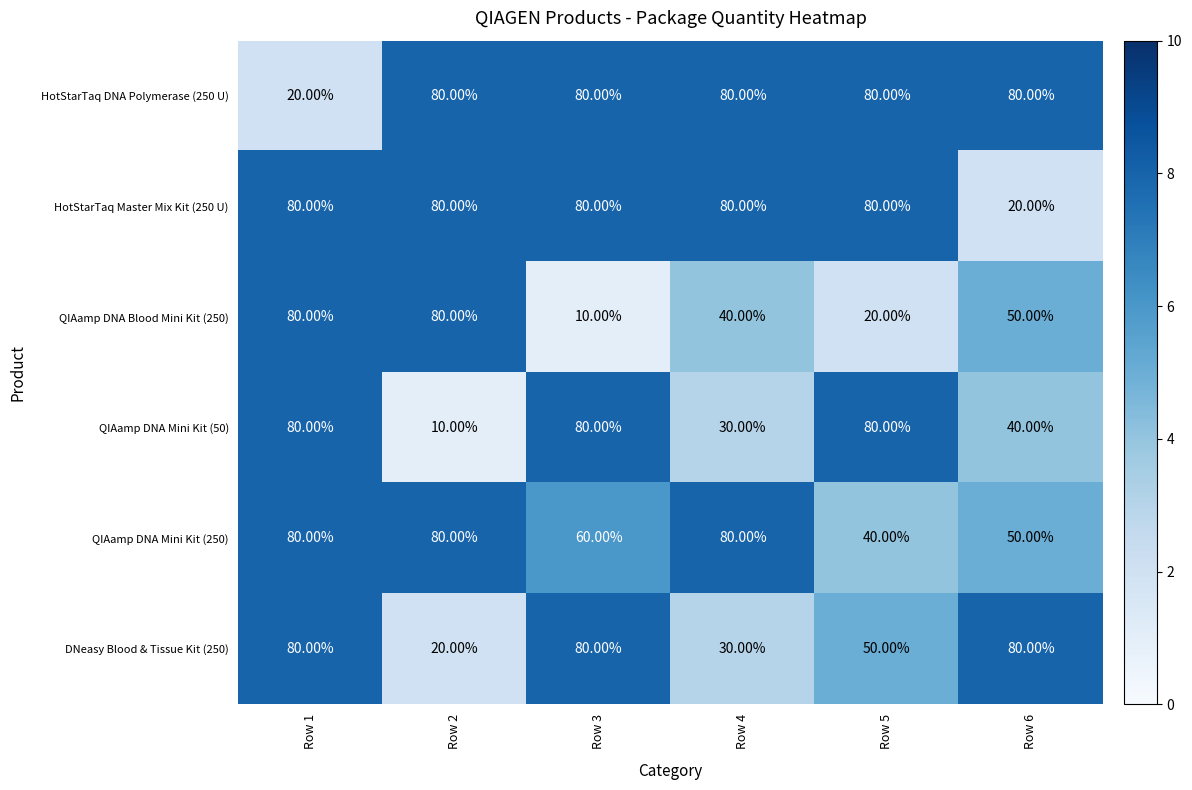

What is the total value across all series at Row 5?

350